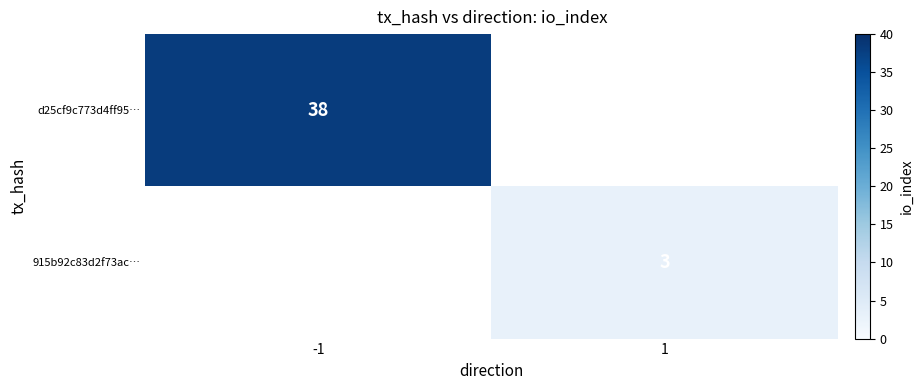

The d25cf9c773d4ff95… series shows 18 at -1. True or false?

False